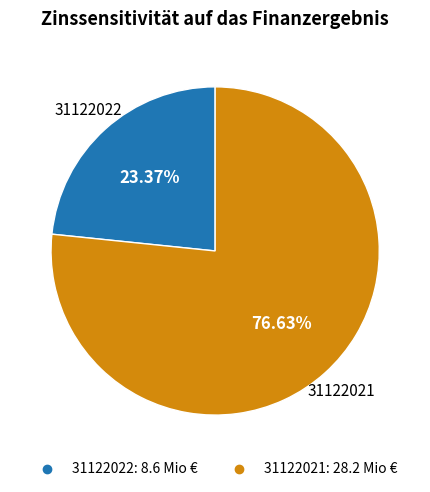

The 31122021 slice represents 68% of the pie. True or false?

False